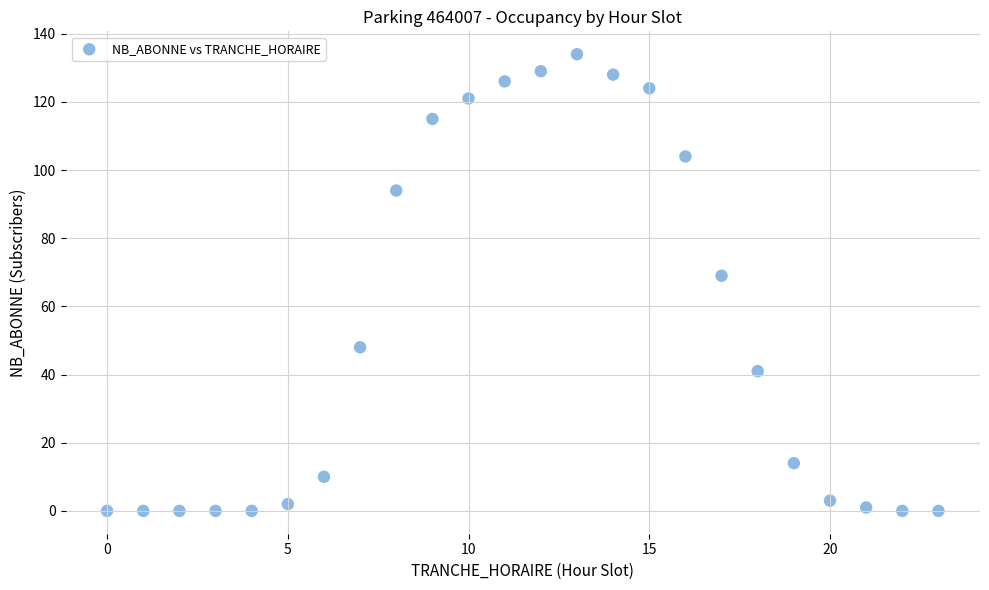

What Y value in the scatter plot is closest to 67?

69